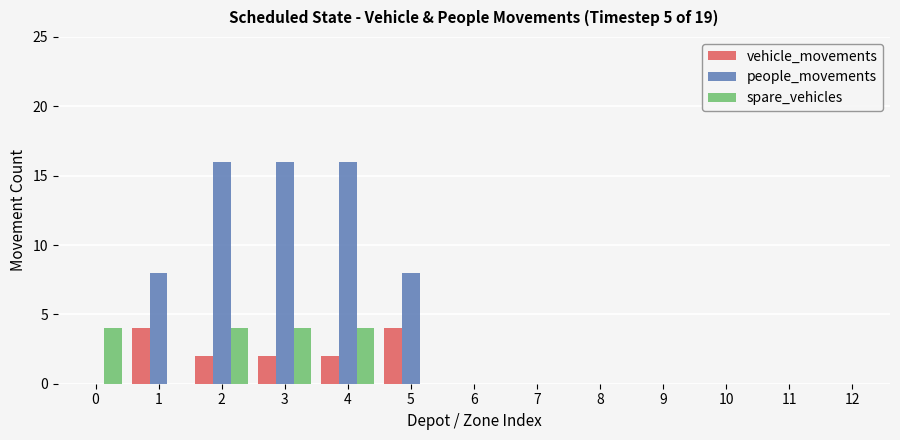

What is the approximate value of people_movements at 5, to the nearest 10?

10